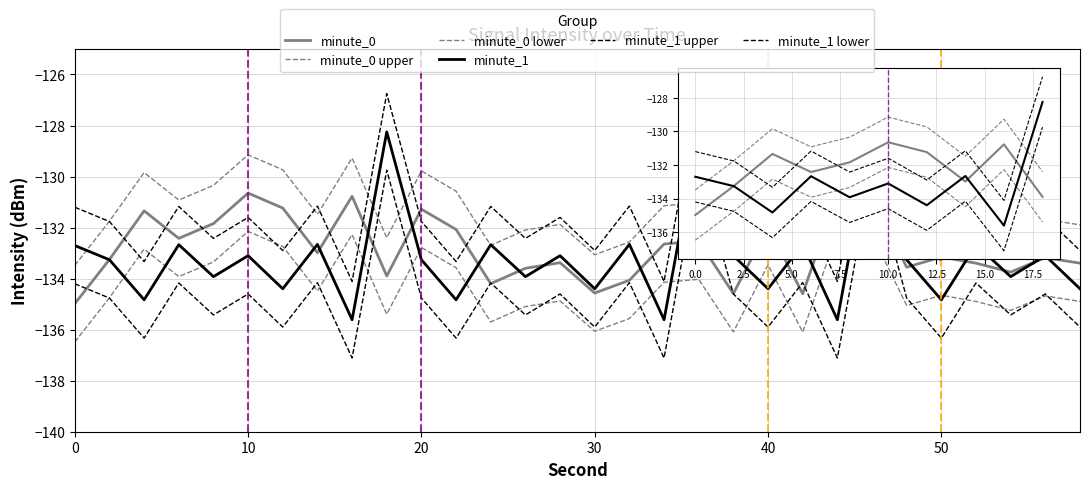

Does the chart display data point markers on the line(s)?

No